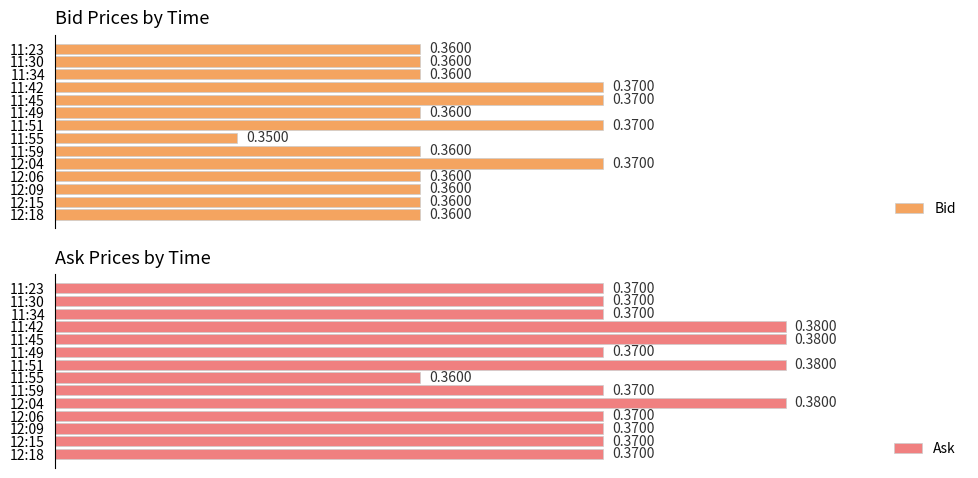

What is the maximum value shown in the chart?

0.4